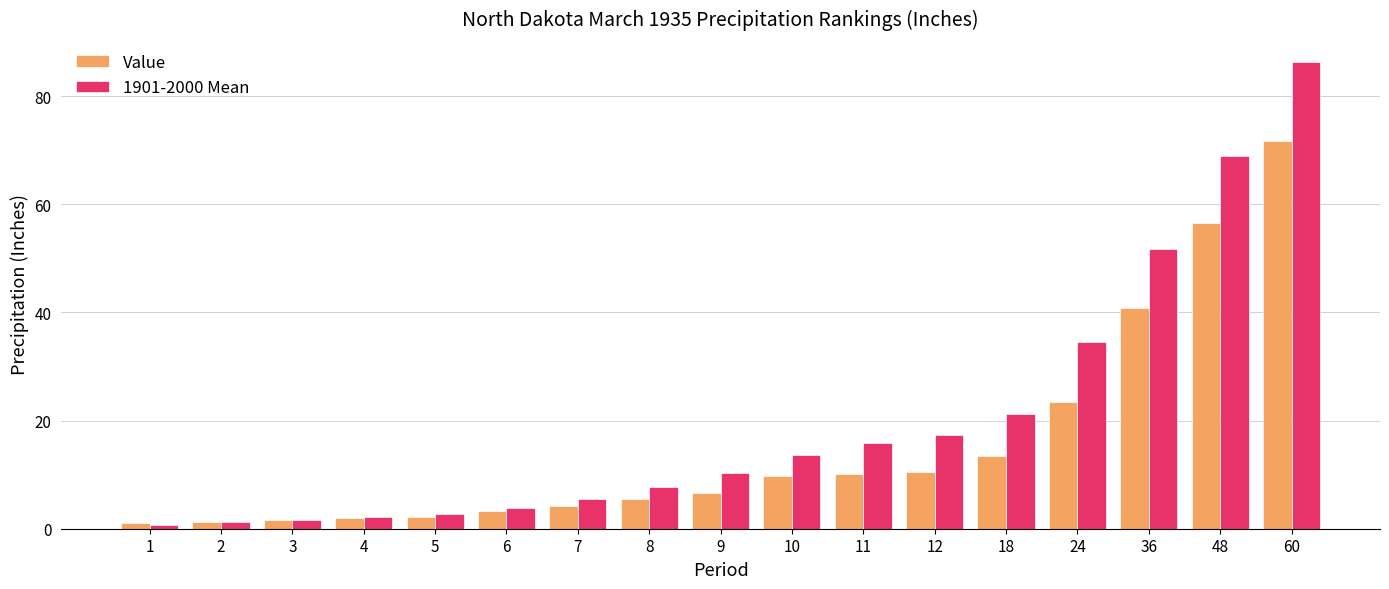

At which category is the sum across all series the highest?

60